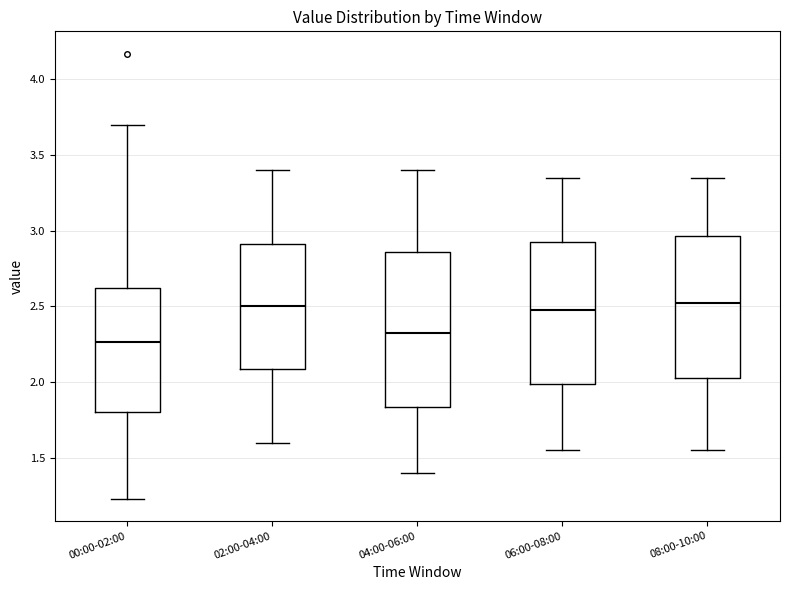

Which box is the tallest, from its lower edge to its upper edge?

04:00-06:00